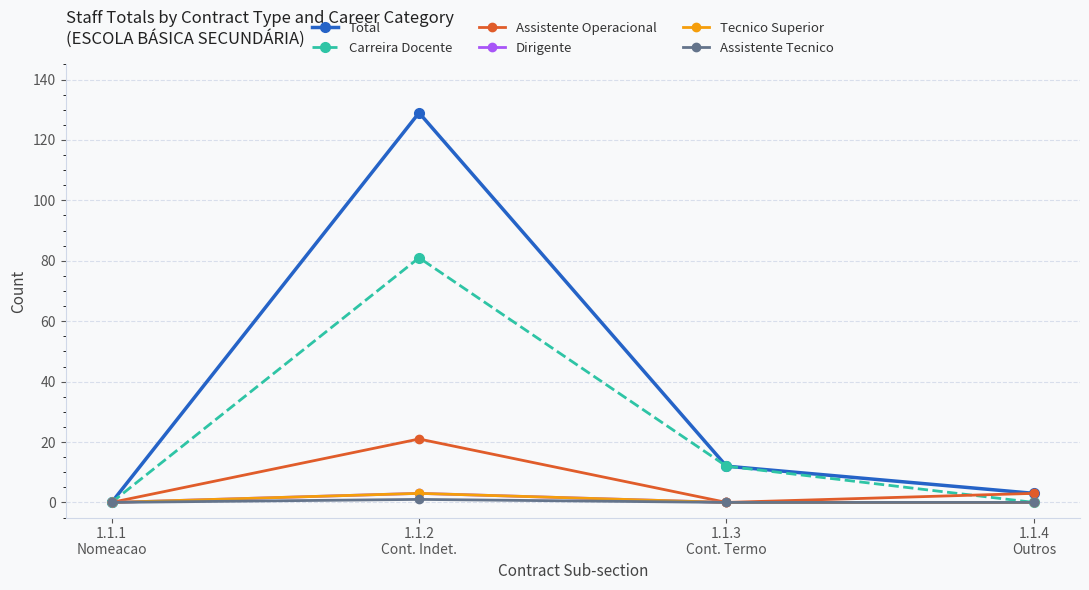

True or false: Carreira Docente and Tecnico Superior intersect in this chart.

False